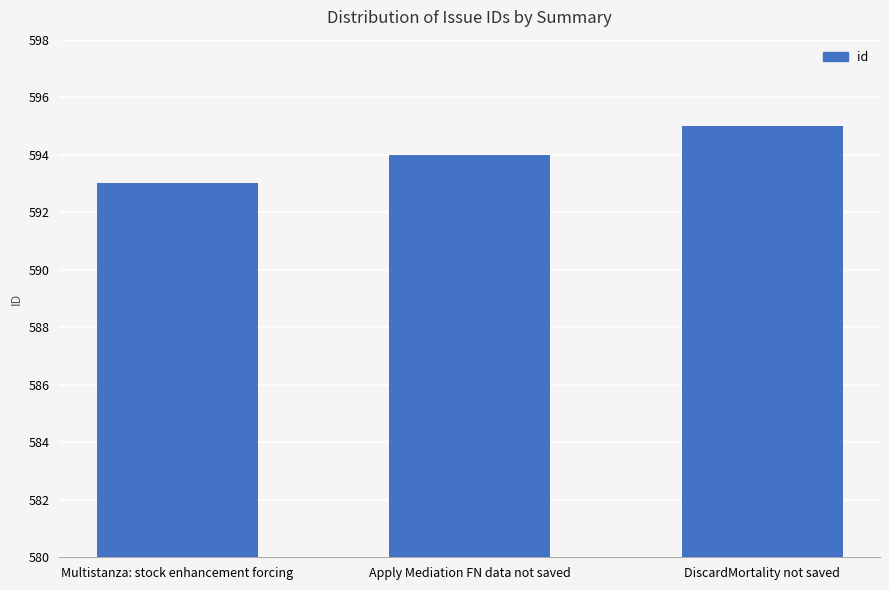

Rank the categories by value from lowest to highest.

Multistanza: stock enhancement forcing, Apply Mediation FN data not saved, DiscardMortality not saved